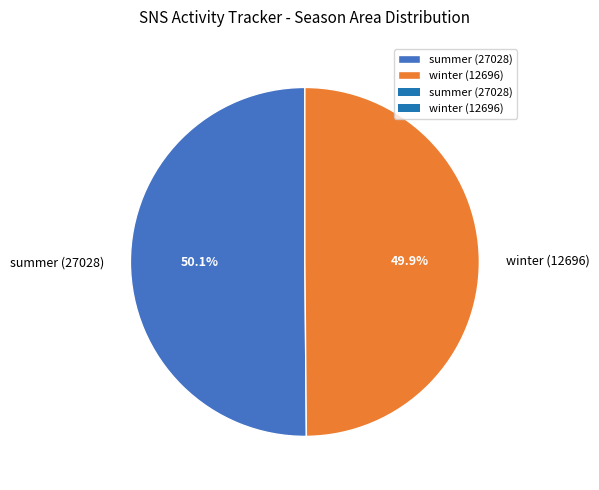

What percentage is the winter (12696) slice, to the nearest percent?

50%